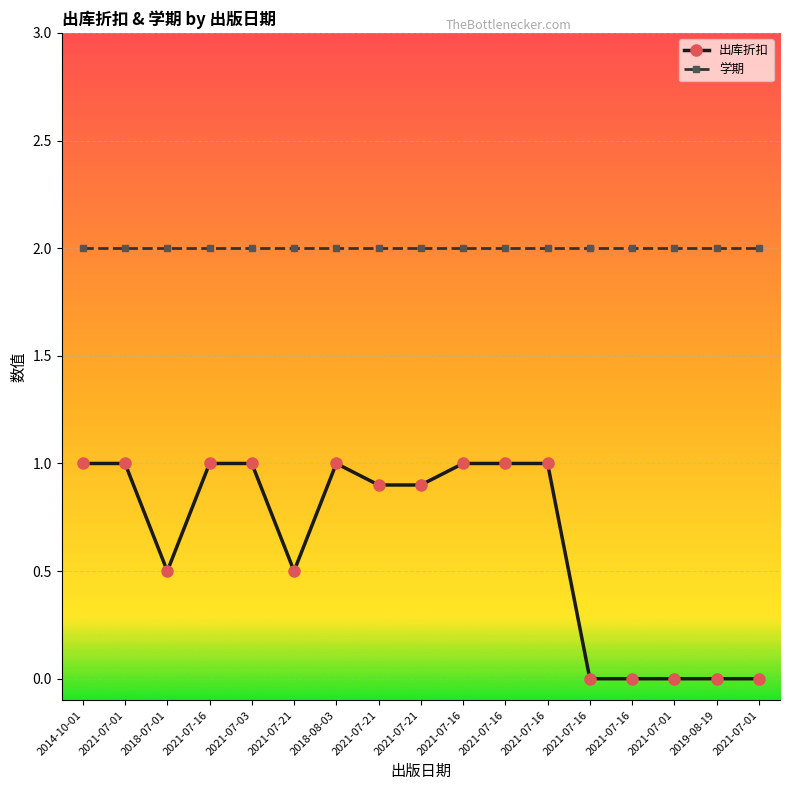

The value of 出库折扣 at 2021-07-16 is 1.0. True or false?

True